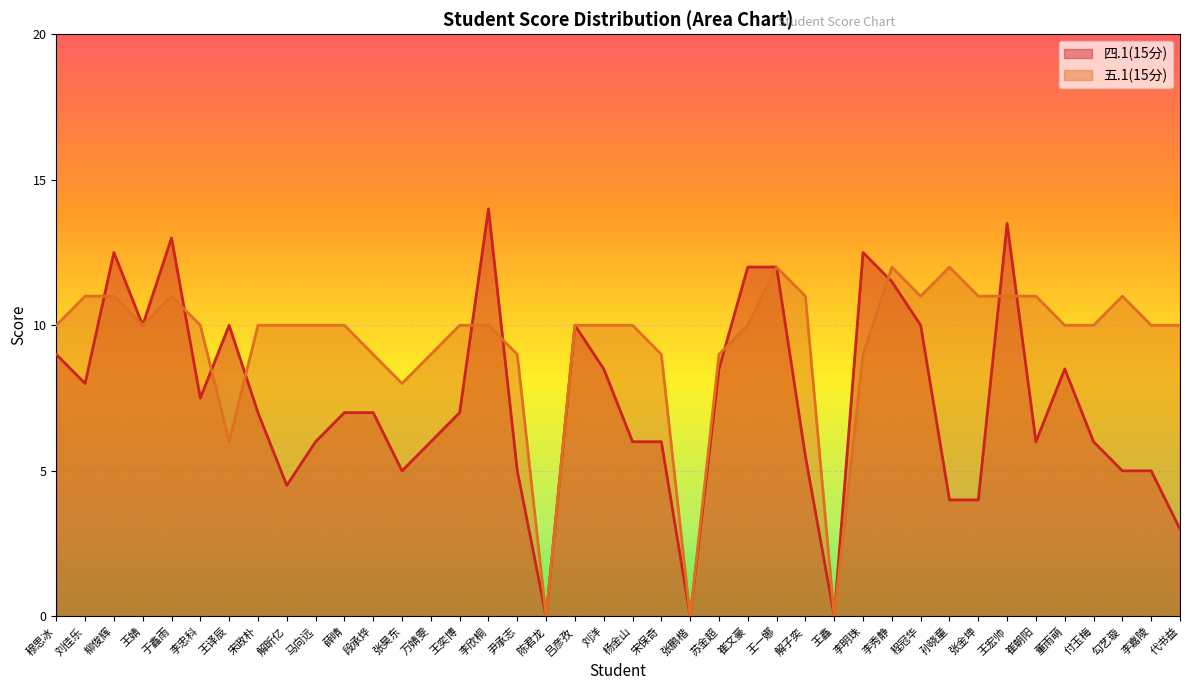

Is the value of 五.1(15分) at 宋政朴 greater than the value of 四.1(15分) at 张鹏楷?

Yes